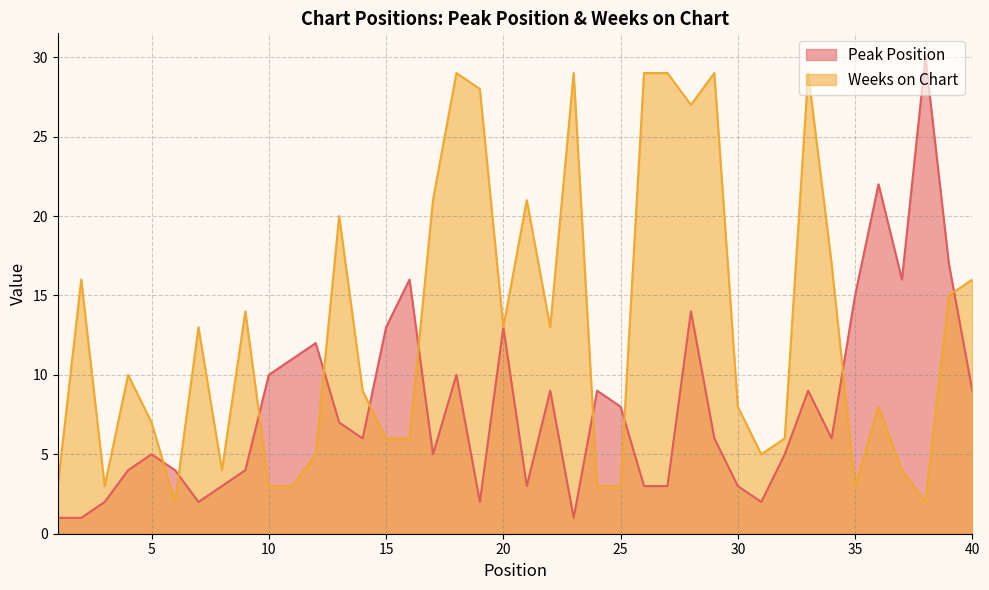

Reading left to right, transcribe all the data shown in this chart.

Peak Position: 1	1	2	4	5	4	2	3	4	10	11	12	7	6	13	16	5	10	2	13	3	9	1	9	8	3	3	14	6	3	2	5	9	6	15	22	16	30	17	9
Weeks on Chart: 3	16	3	10	7	2	13	4	14	3	3	5	20	9	6	6	21	29	28	13	21	13	29	3	3	29	29	27	29	8	5	6	29	17	3	8	4	2	15	16